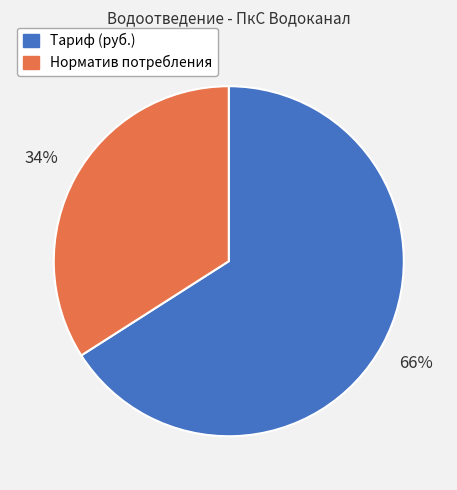

The Норматив потребления slice represents 40% of the pie. True or false?

False